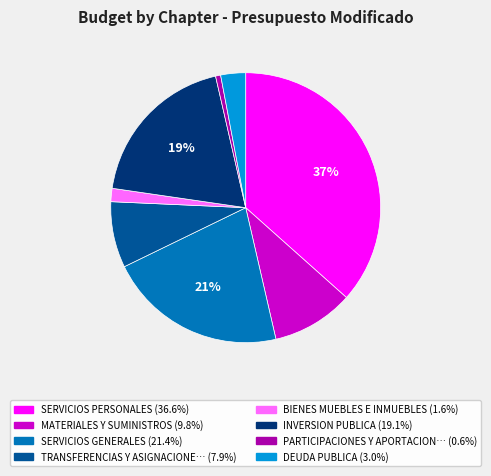

Is there a majority slice in this chart?

No